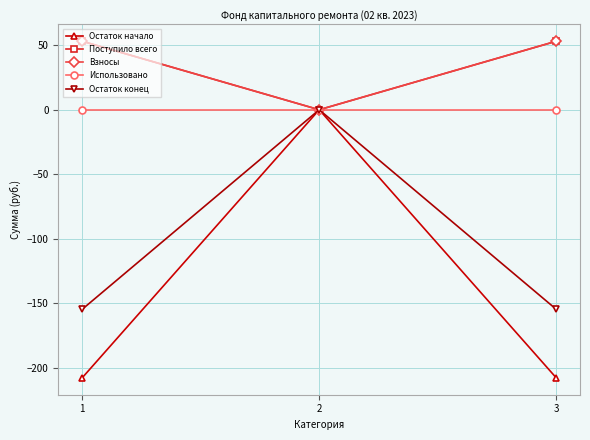

Read the Взносы value at 3.

53.2